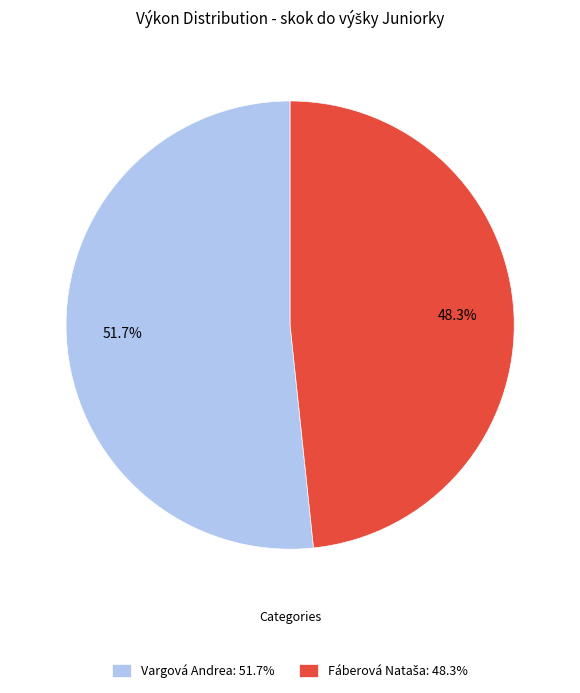

Does any single category account for the majority?

Yes